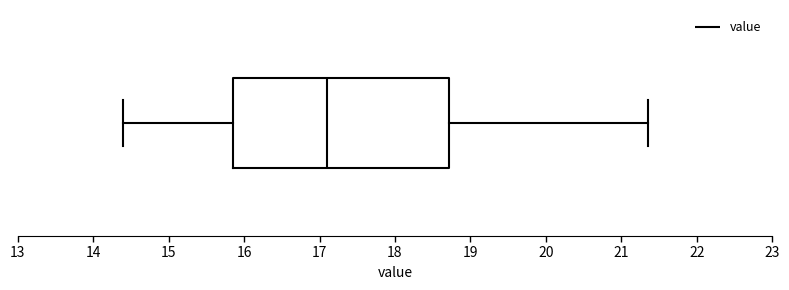

Transcribe this box plot: give where the median line is, the range the box spans, and where the two whiskers end, as read against the x-axis. The values are not printed on the chart, so give them approximately, as read against the axis.

median 17.1, box 15.9 to 18.7, whiskers 14.4 to 21.4